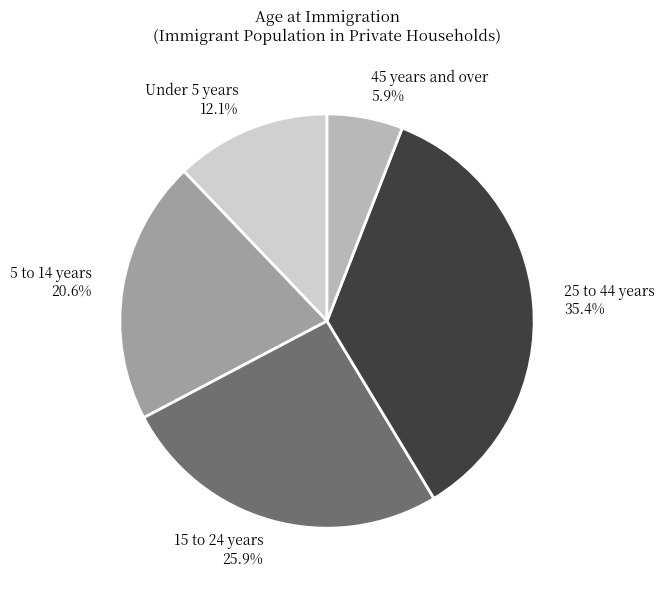

Between 15 to 24 years and 45 years and over, which is larger?

15 to 24 years